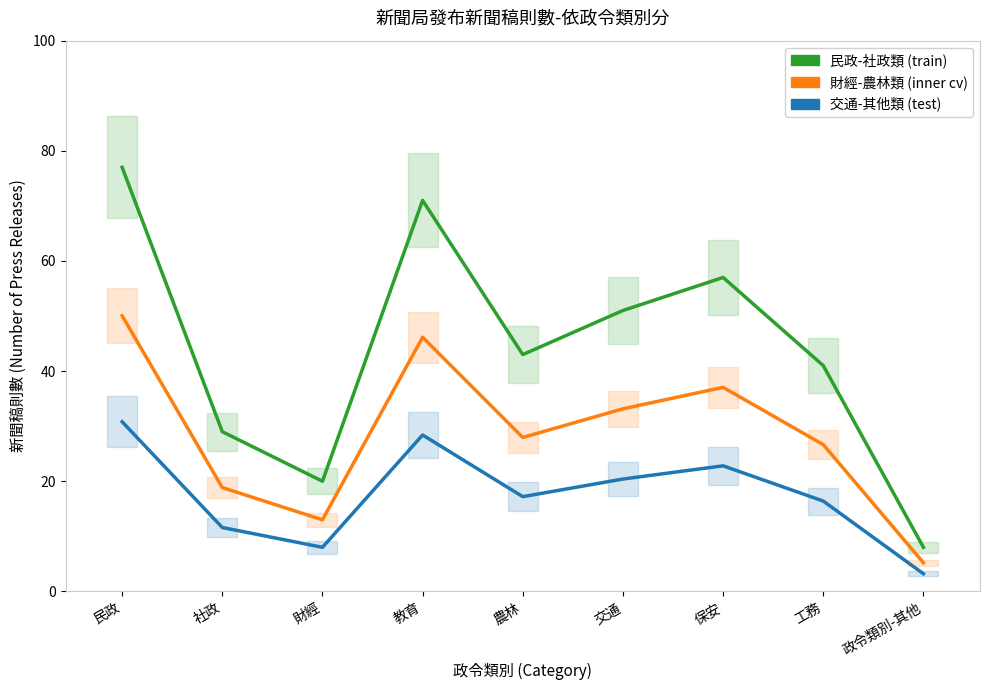

In 民政-社政類 (train), how many points are lower than both neighbors (excluding endpoints)?

2